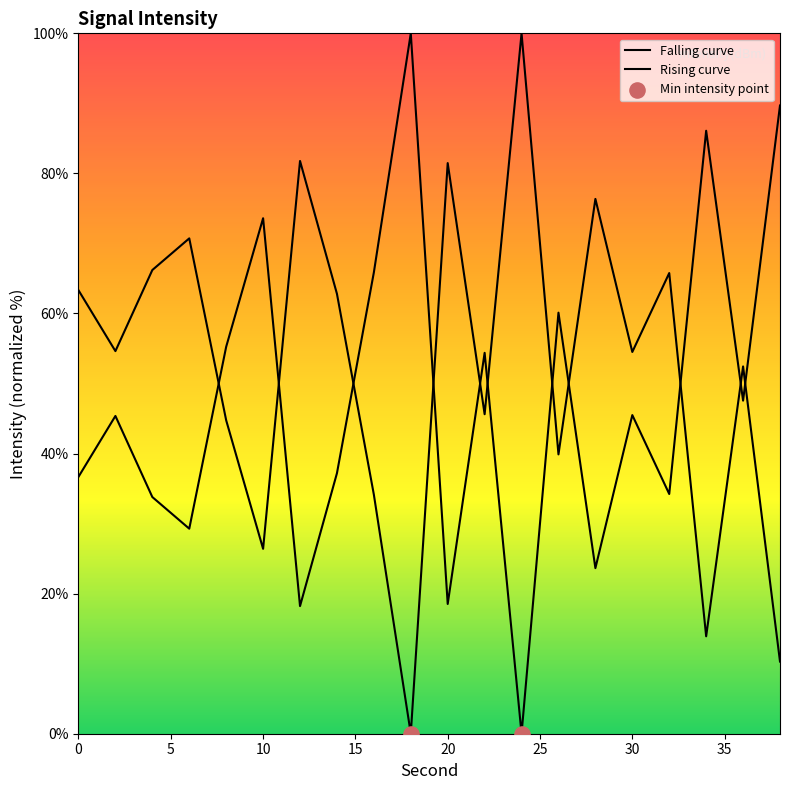

At how many categories does at least one series exceed 94?

2